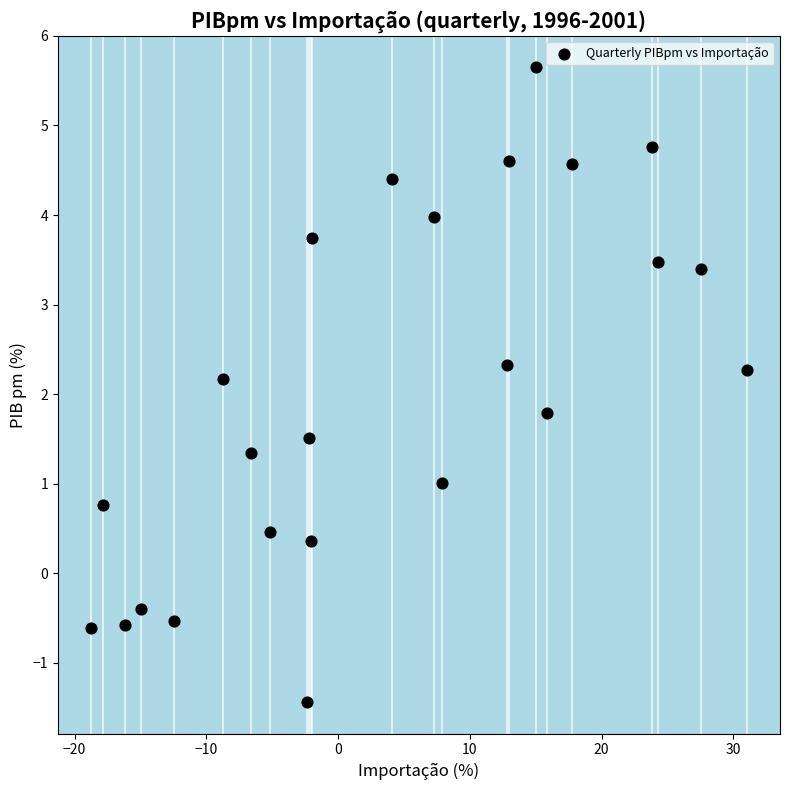

What is the range of Y values (max minus min)?

7.1